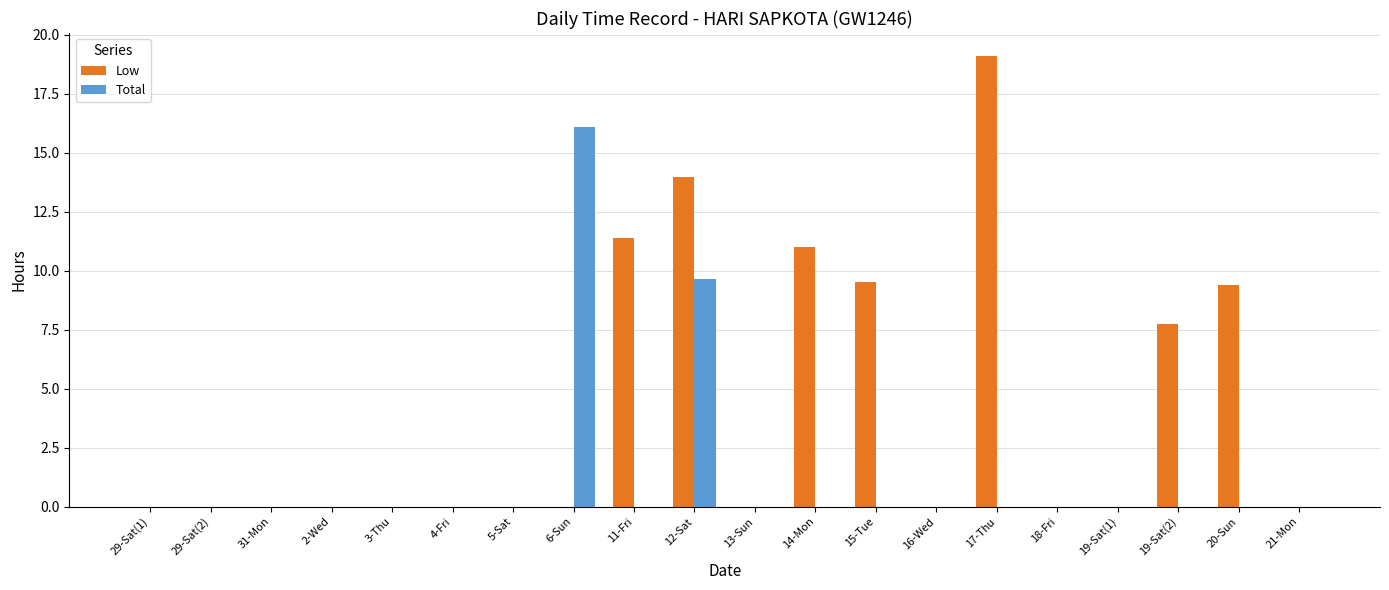

What is the sum of all Total values?

25.7